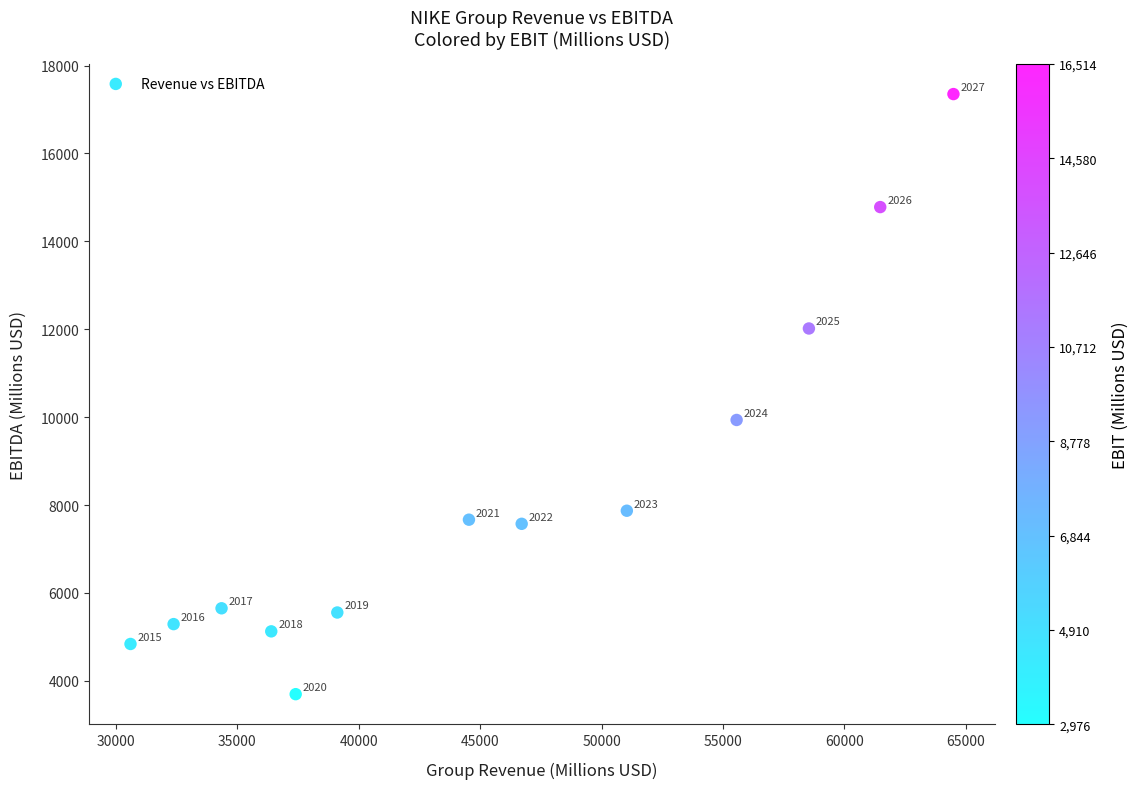

What is the range of X values (max minus min)?

33889.5